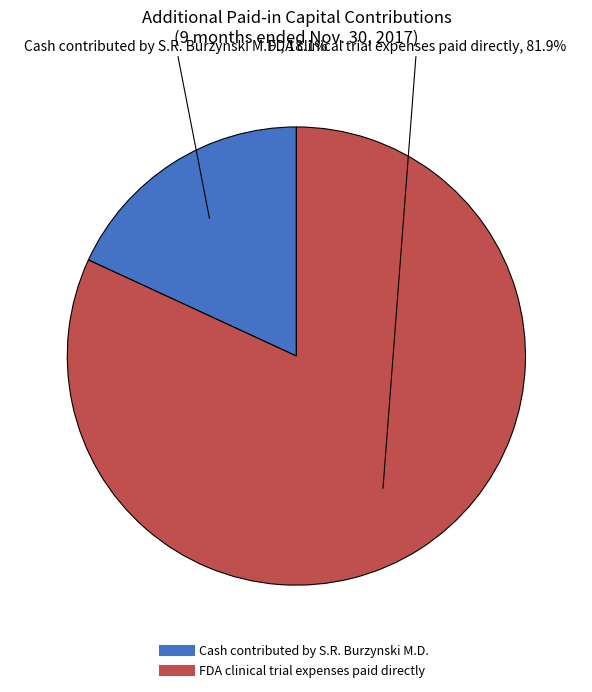

What portion of the pie excludes FDA clinical trial expenses paid directly?

18.1%